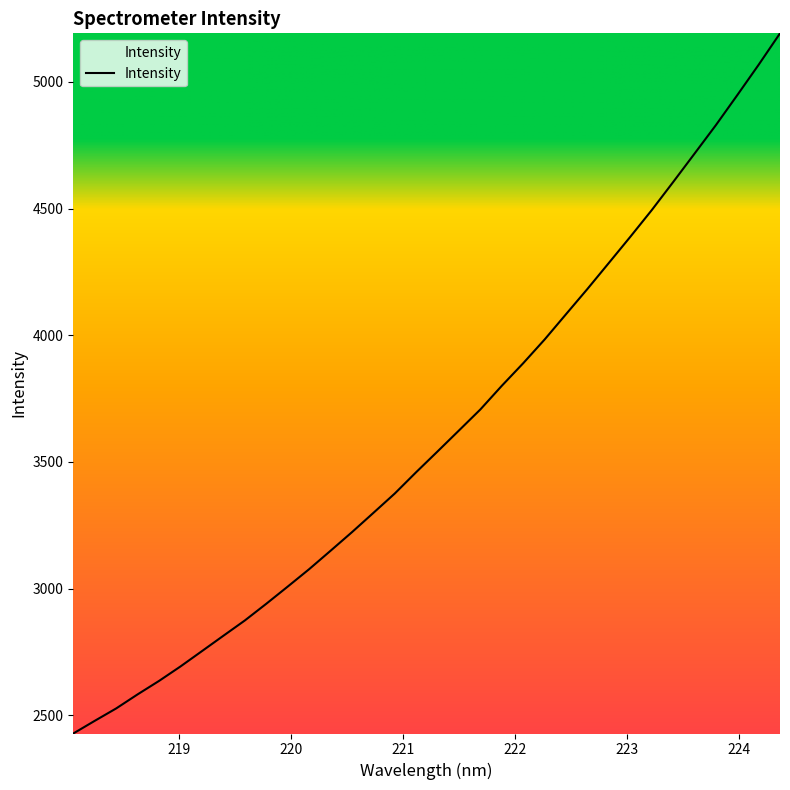

What is the minimum value shown in the chart?

2427.6